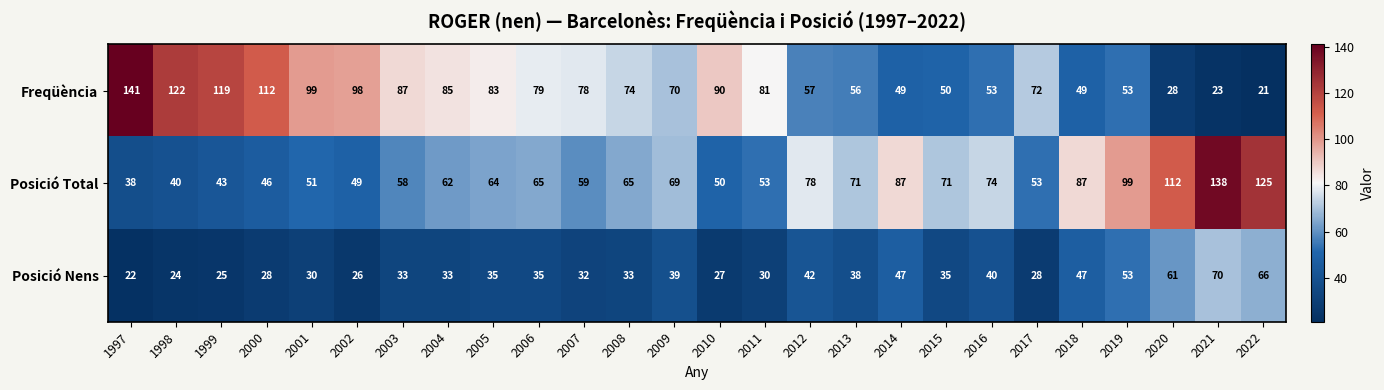

What is the difference between the second highest and minimum values in the Freqüència series?

101